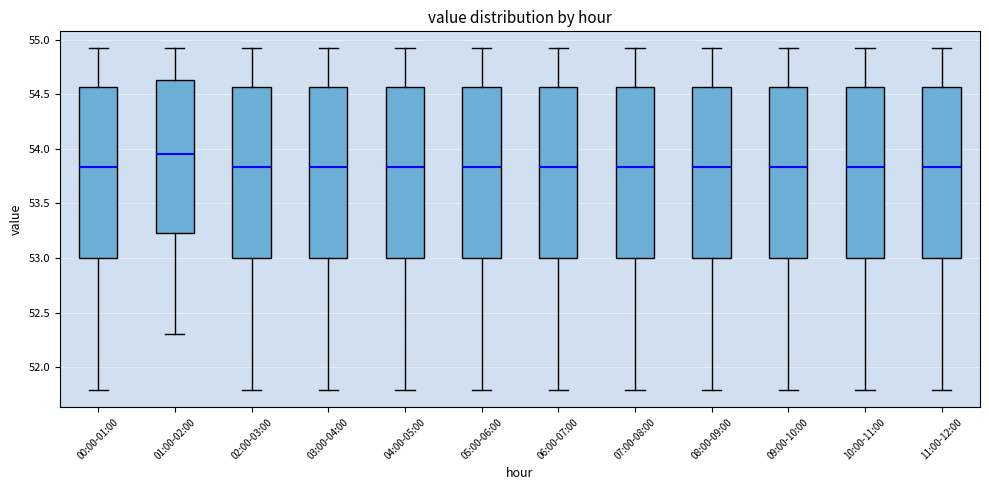

Reading left to right, transcribe this box plot: for each box, give where its median line is, the range the box spans, and where its two whiskers end, as read against the y-axis. The values are not printed on the chart, so give them approximately, as read against the axis.

00:00-01:00: median 53.85, box 53.00 to 54.55, whiskers 51.80 to 54.90
01:00-02:00: median 53.95, box 53.25 to 54.65, whiskers 52.30 to 54.90
02:00-03:00: median 53.85, box 53.00 to 54.55, whiskers 51.80 to 54.90
03:00-04:00: median 53.85, box 53.00 to 54.55, whiskers 51.80 to 54.90
04:00-05:00: median 53.85, box 53.00 to 54.55, whiskers 51.80 to 54.90
05:00-06:00: median 53.85, box 53.00 to 54.55, whiskers 51.80 to 54.90
06:00-07:00: median 53.85, box 53.00 to 54.55, whiskers 51.80 to 54.90
07:00-08:00: median 53.85, box 53.00 to 54.55, whiskers 51.80 to 54.90
08:00-09:00: median 53.85, box 53.00 to 54.55, whiskers 51.80 to 54.90
09:00-10:00: median 53.85, box 53.00 to 54.55, whiskers 51.80 to 54.90
10:00-11:00: median 53.85, box 53.00 to 54.55, whiskers 51.80 to 54.90
11:00-12:00: median 53.85, box 53.00 to 54.55, whiskers 51.80 to 54.90